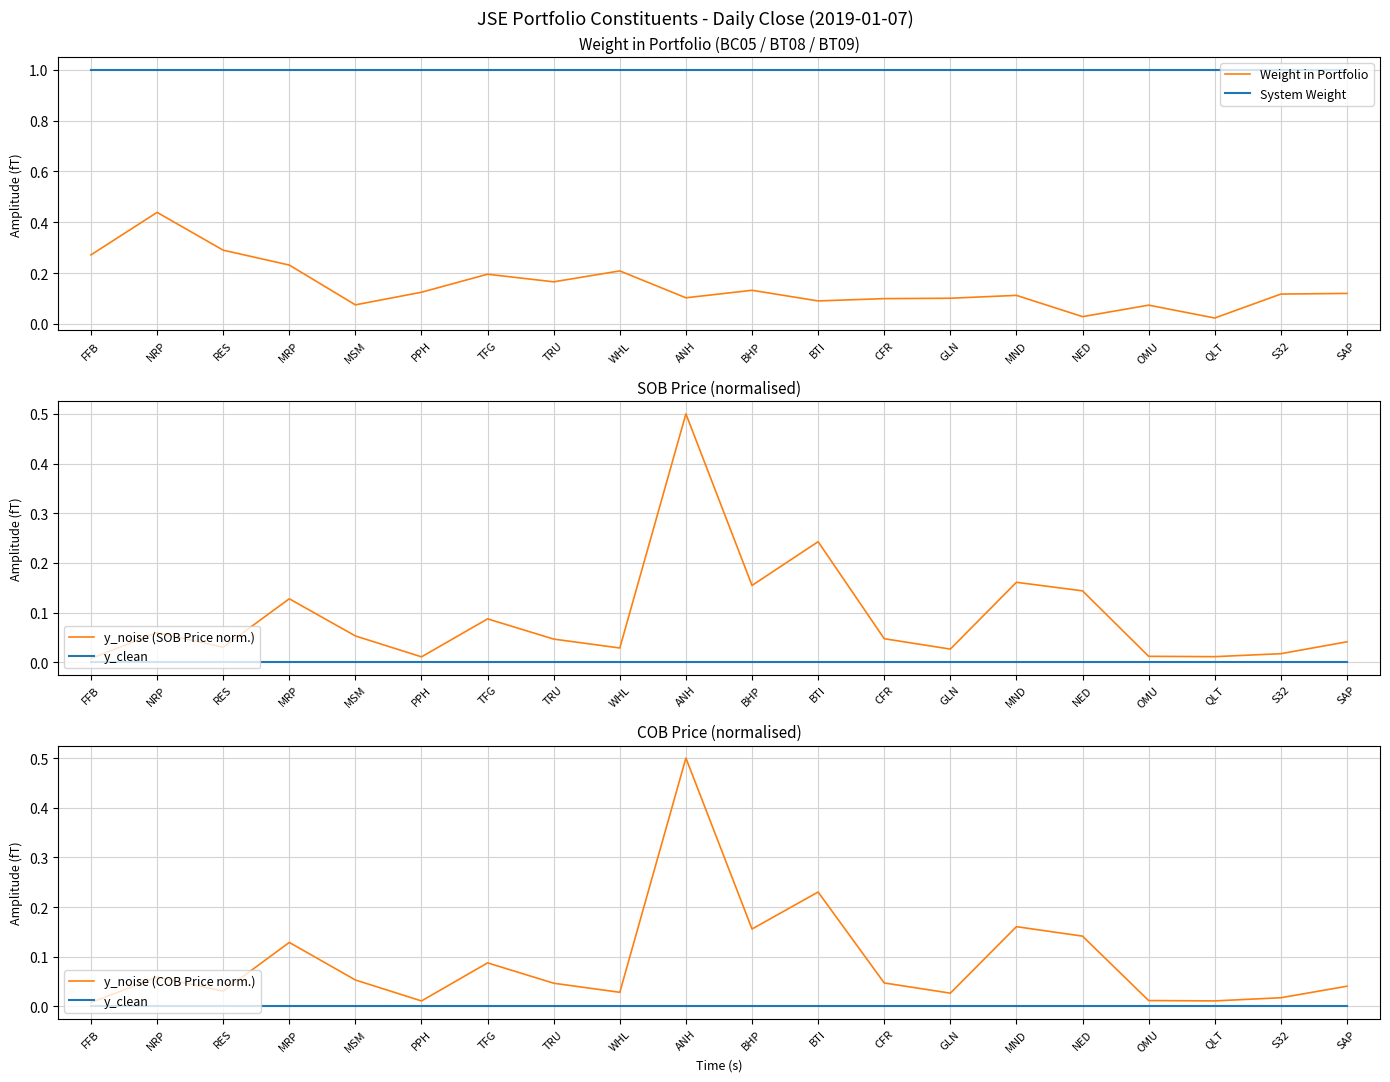

Which category has the highest value across all series?

FFB